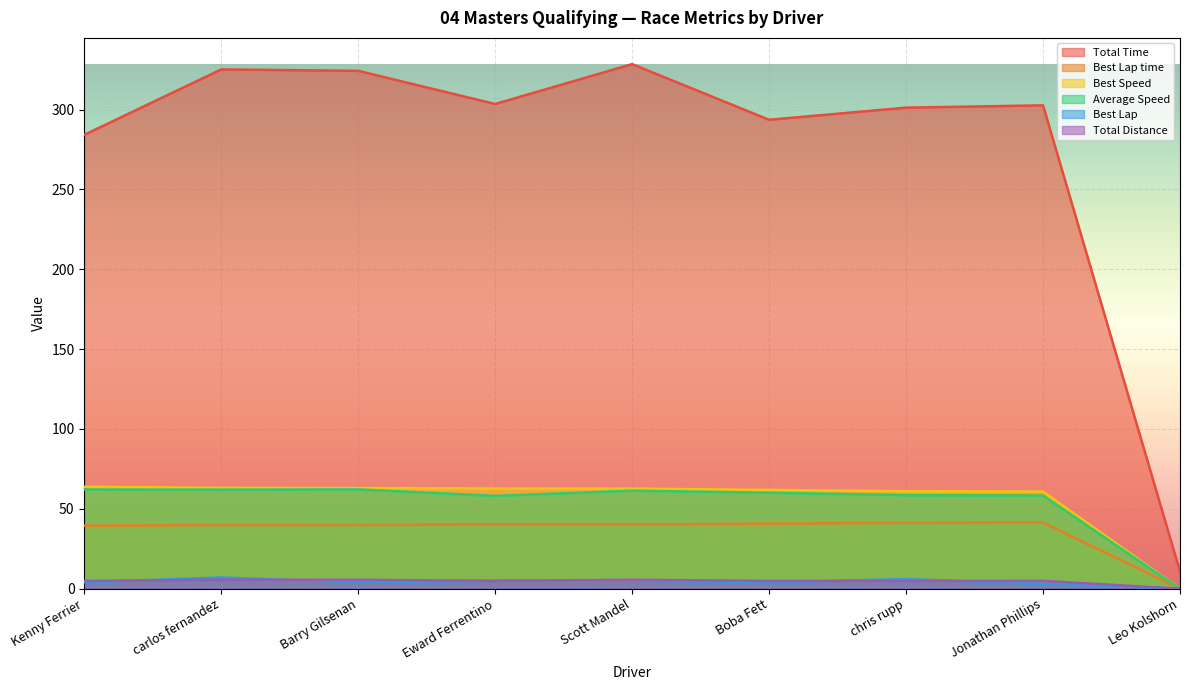

Reading right to left, what are all the values shown in this chart?

Total Time: 10.8	302.6	301.2	293.6	328.4	303.5	324.2	325.1	284.1
Best Lap time: 0.0	41.4	41.3	40.7	40.2	40.2	40.0	39.9	39.5
Best Speed: 0.0	60.8	61.1	61.9	62.7	62.7	63.0	63.1	63.8
Average Speed: 0.0	58.3	58.6	60.1	61.4	58.1	62.2	62.0	62.1
Best Lap: 0.0	3.0	6.0	4.0	5.0	5.0	4.0	7.0	4.0
Total Distance: 0.0	4.9	4.9	4.9	5.6	4.9	5.6	5.6	4.9